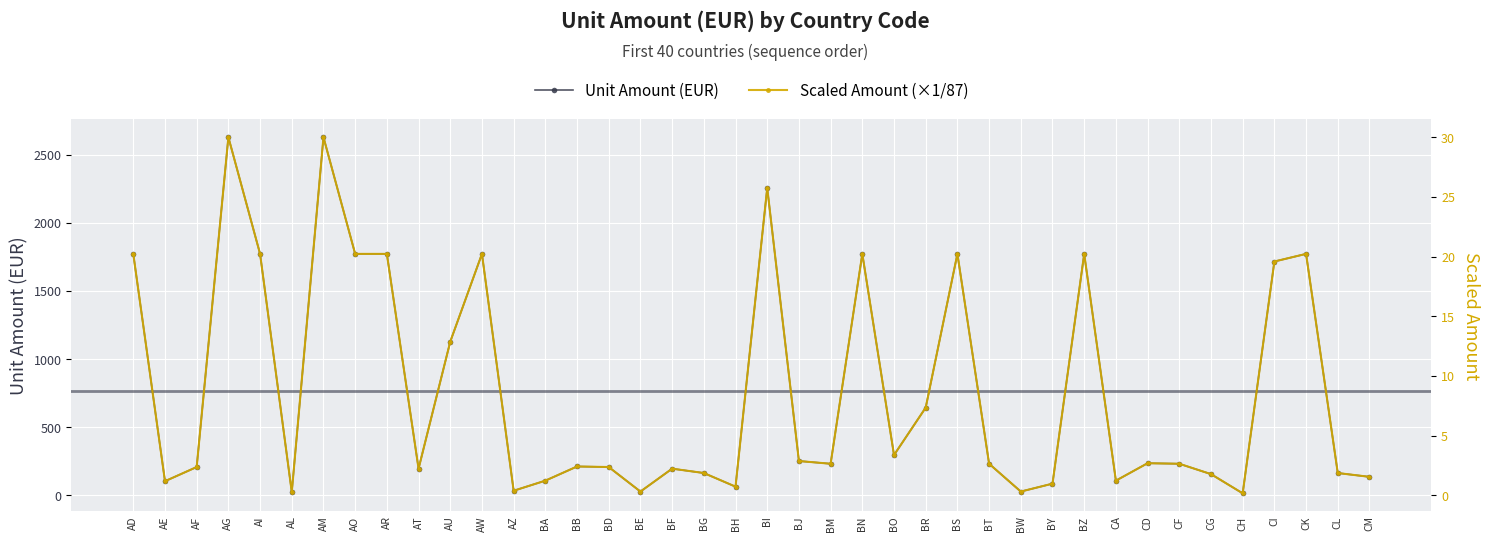

The Unit Amount (EUR) series shows 644.0 at BR. True or false?

True